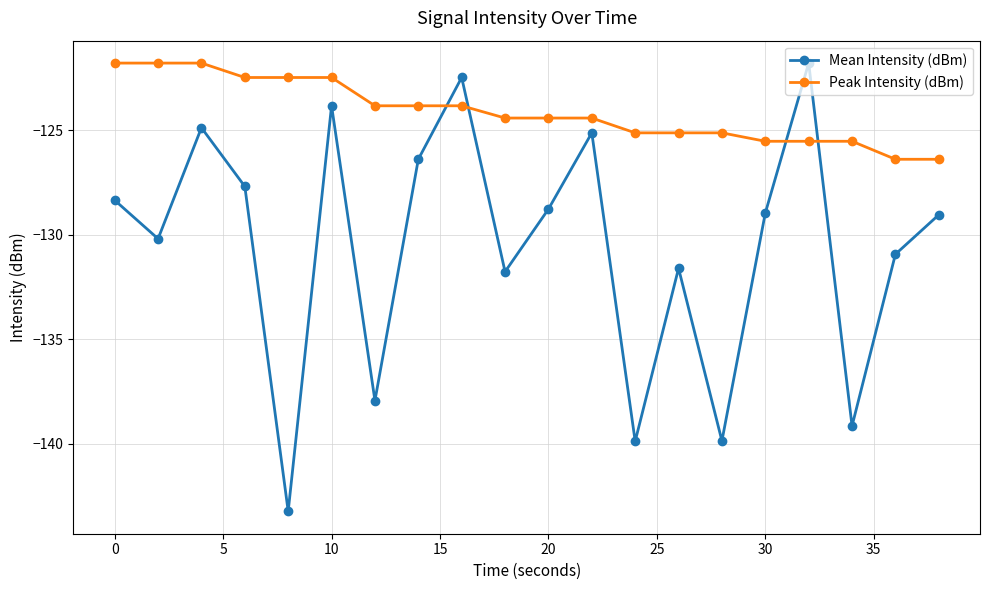

What is the minimum value for Peak Intensity (dBm)?

-126.4